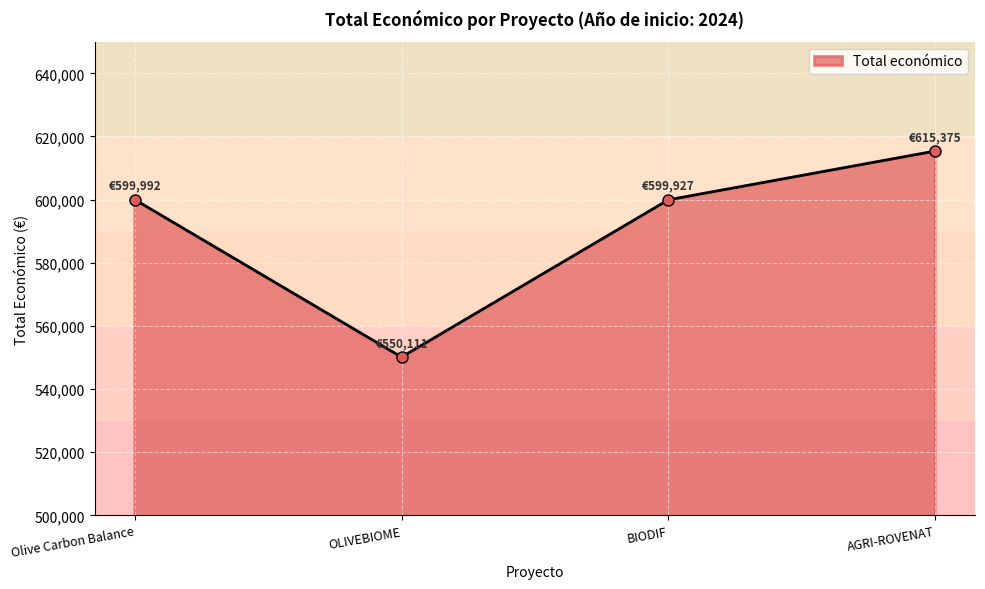

True or false: the data shows 767477 at OLIVEBIOME.

False